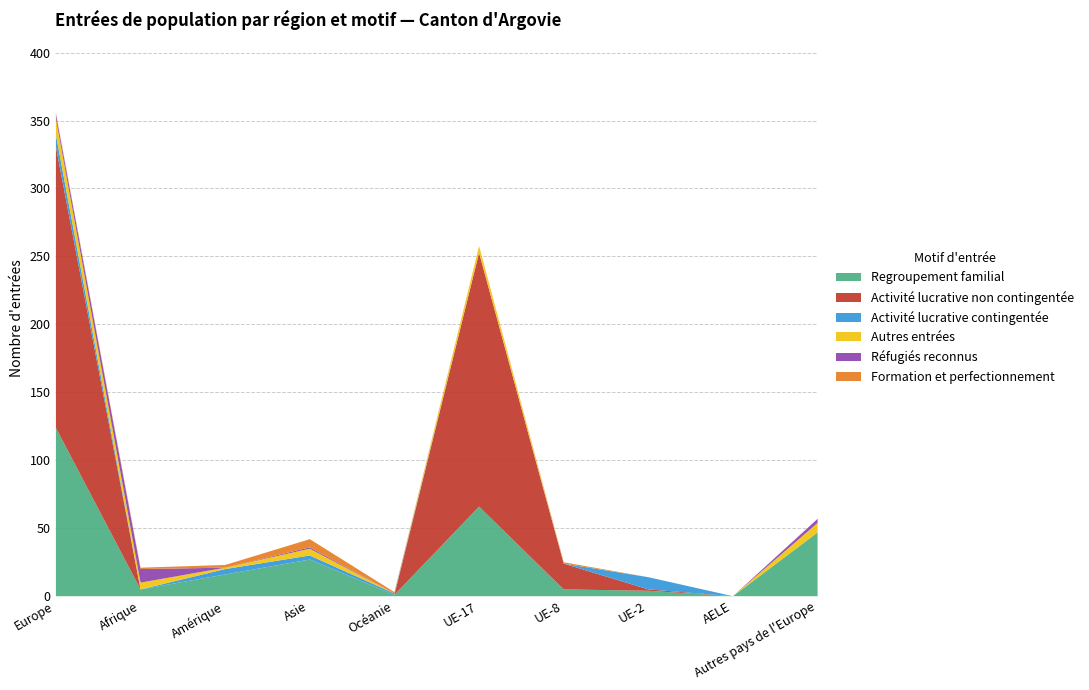

What is the label of the 3rd point from the left?

Amérique